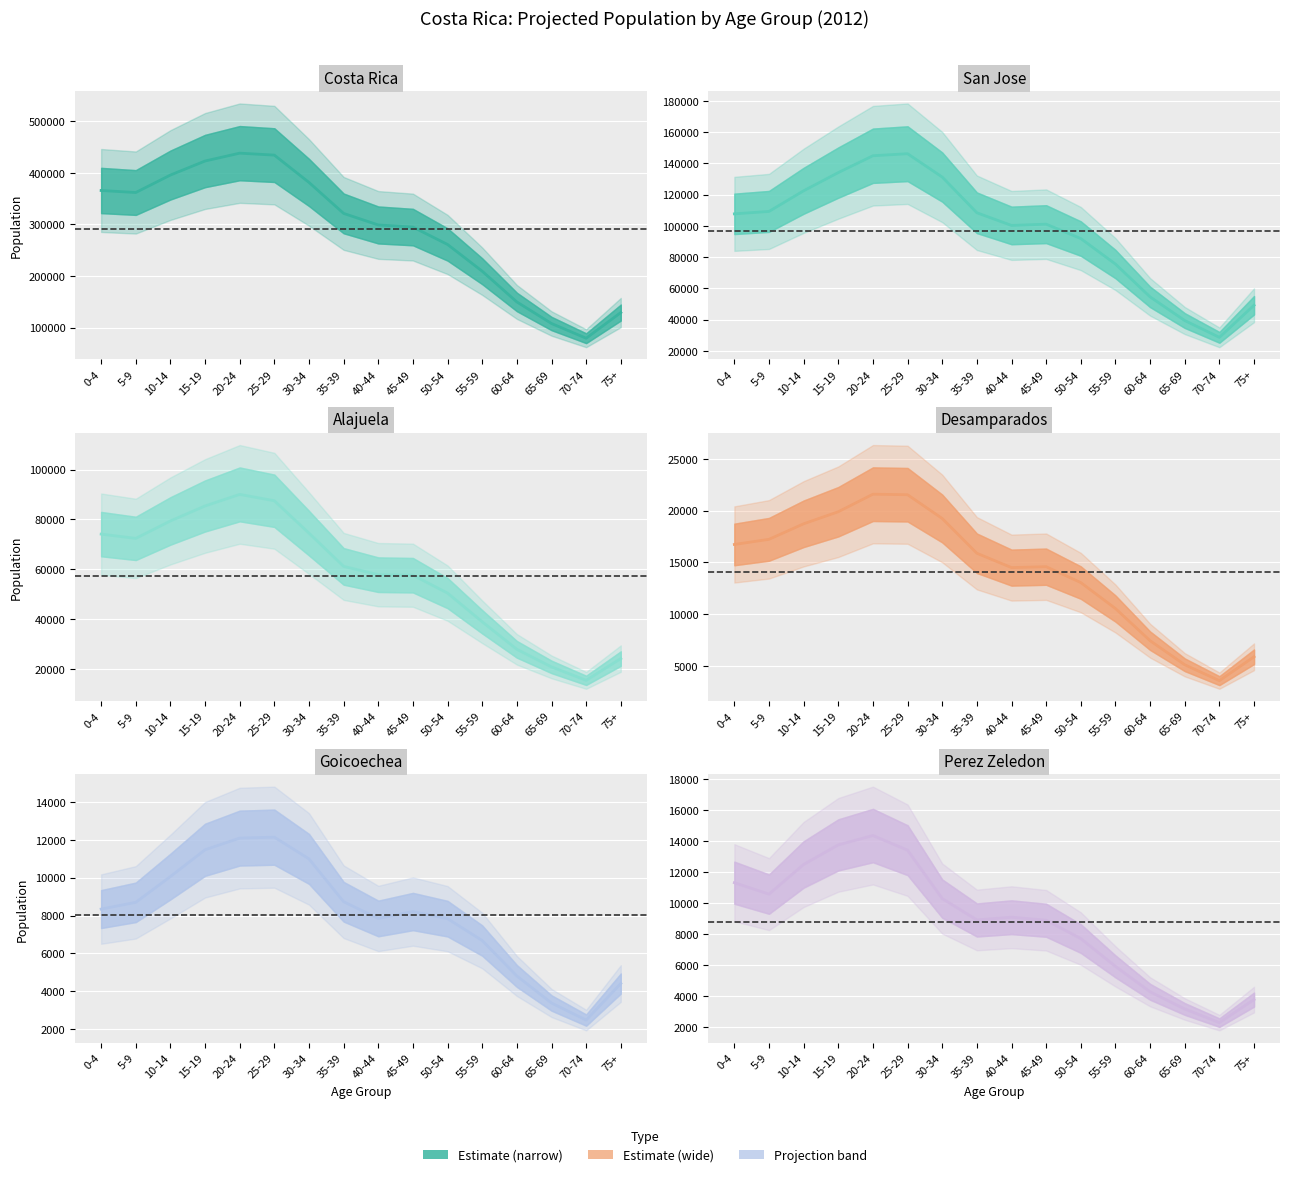

Rank the series by their maximum value, from highest to lowest.

Costa Rica, San Jose, Alajuela, Desamparados, Perez Zeledon, Goicoechea